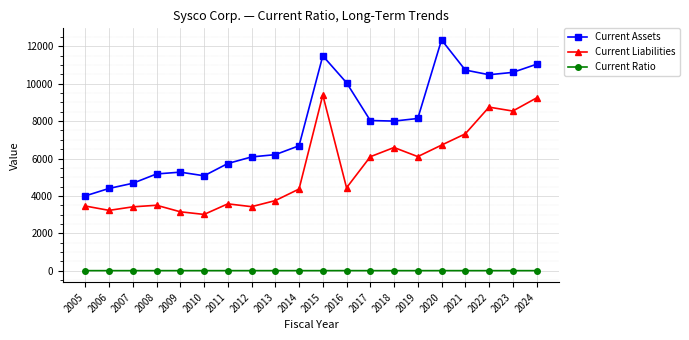

What are all the series names shown in the legend?

Current Assets, Current Liabilities, Current Ratio